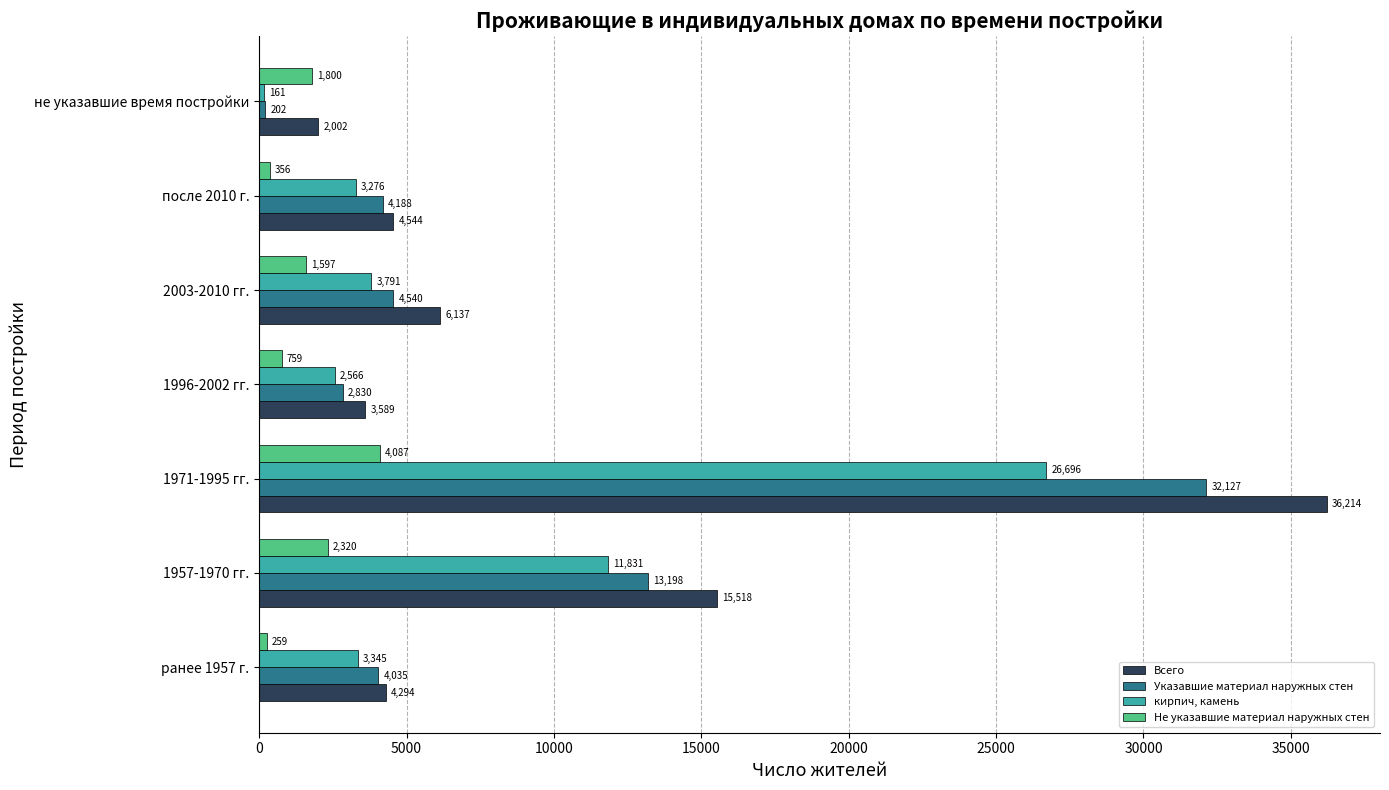

The Указавшие материал наружных стен series shows 2404 at 2003-2010 гг.. True or false?

False